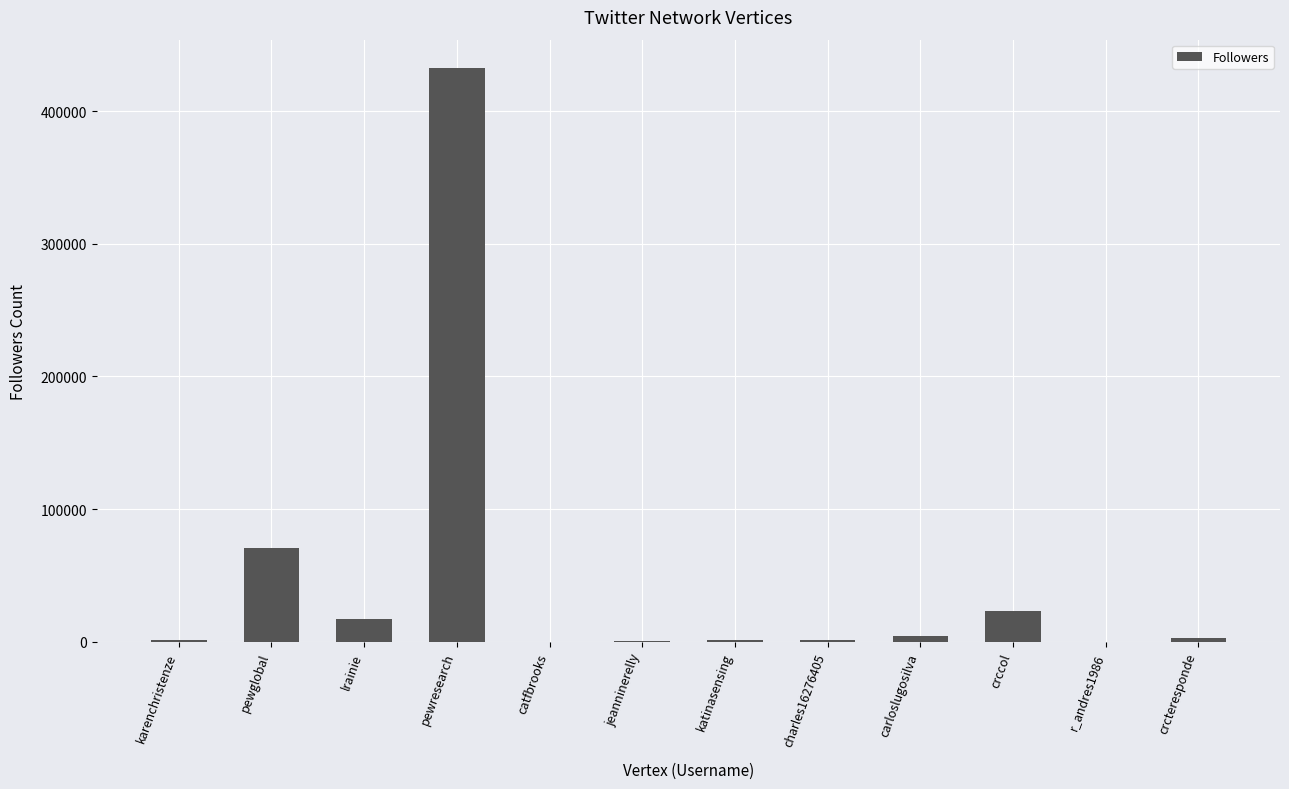

The chart shows a value of 2929 at crcteresponde. True or false?

True